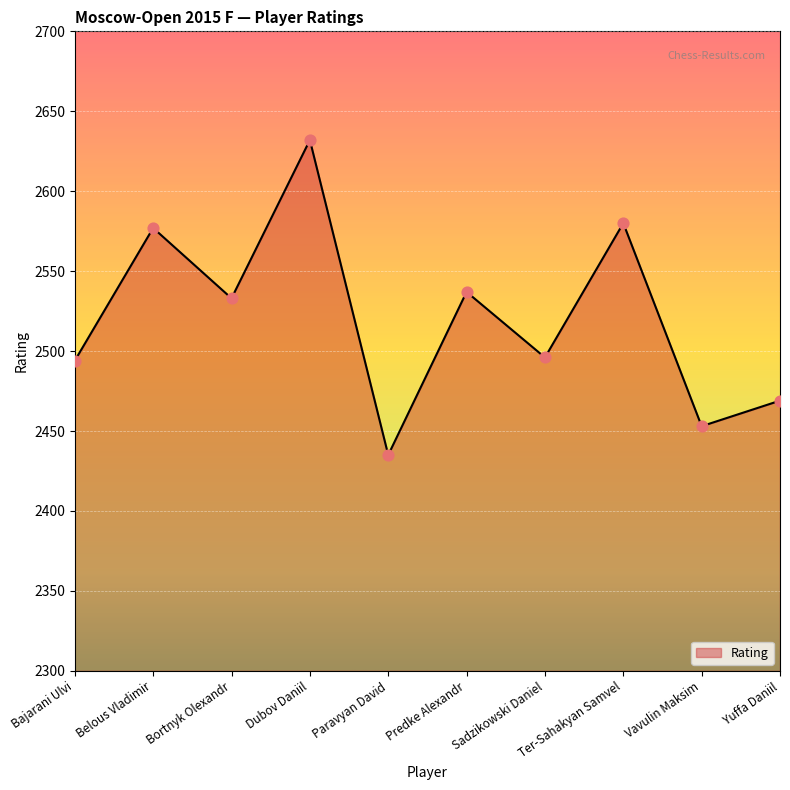

What is the change in value from Dubov Daniil to Sadzikowski Daniel?

-136